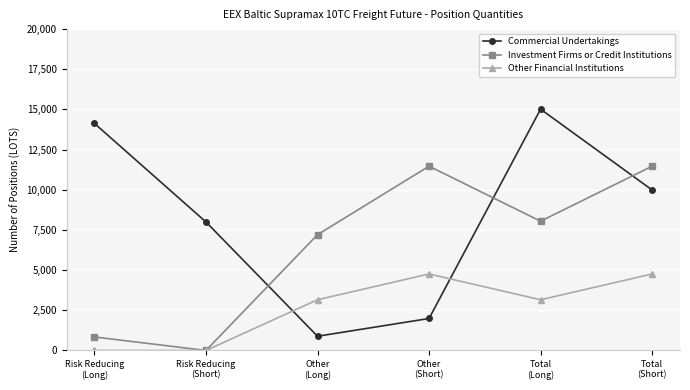

Does the chart display data point markers on the line(s)?

Yes